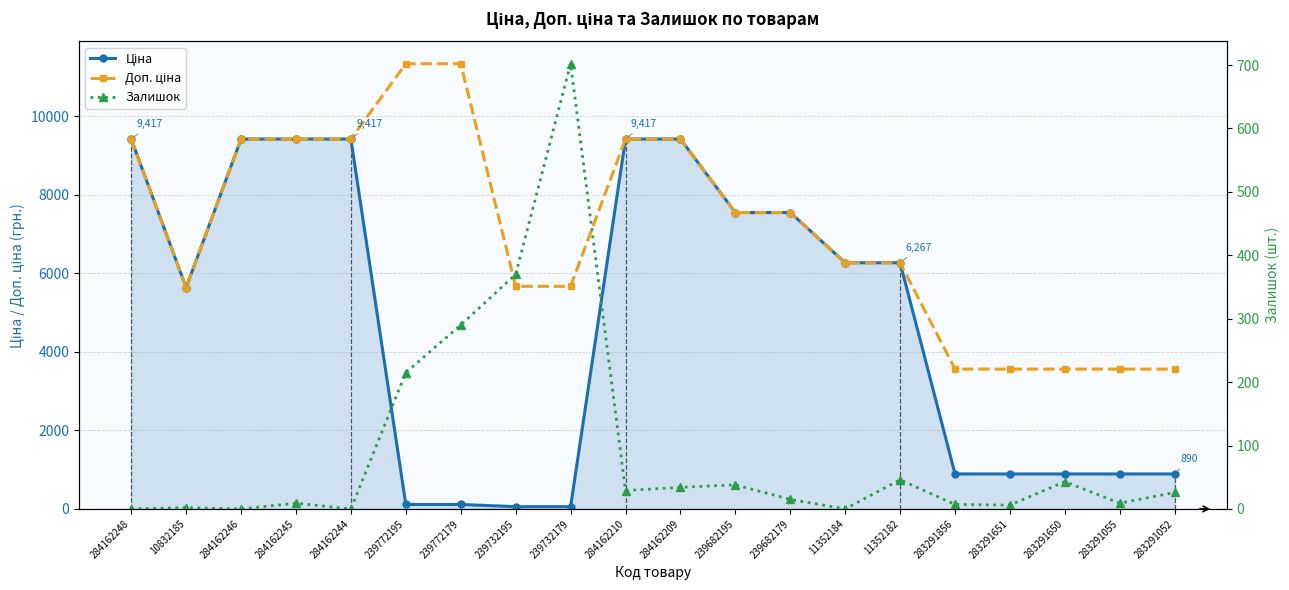

How many values in the Ціна series are below 6266?

10